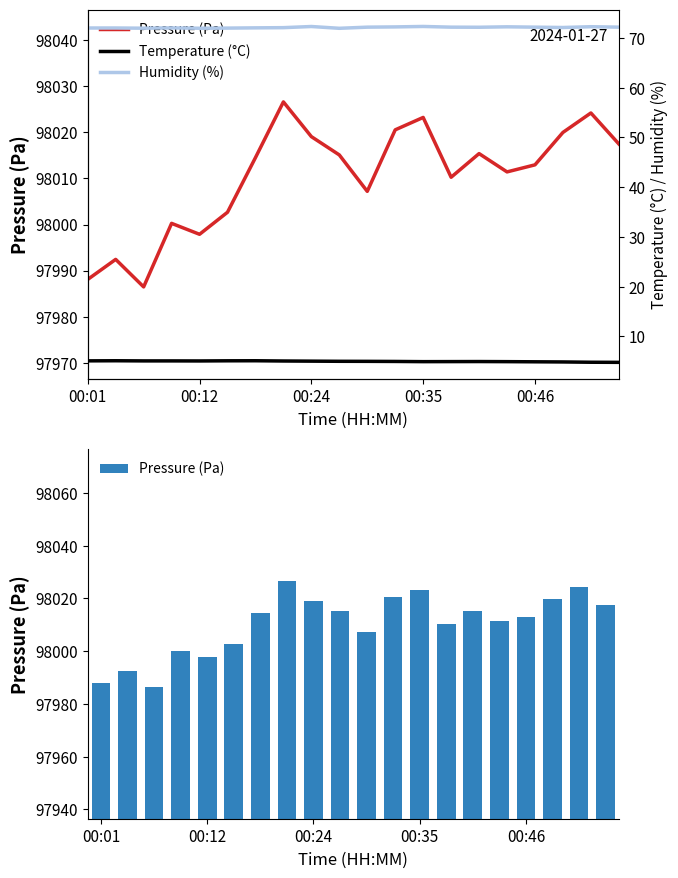

How many categories are shown in the chart?

20